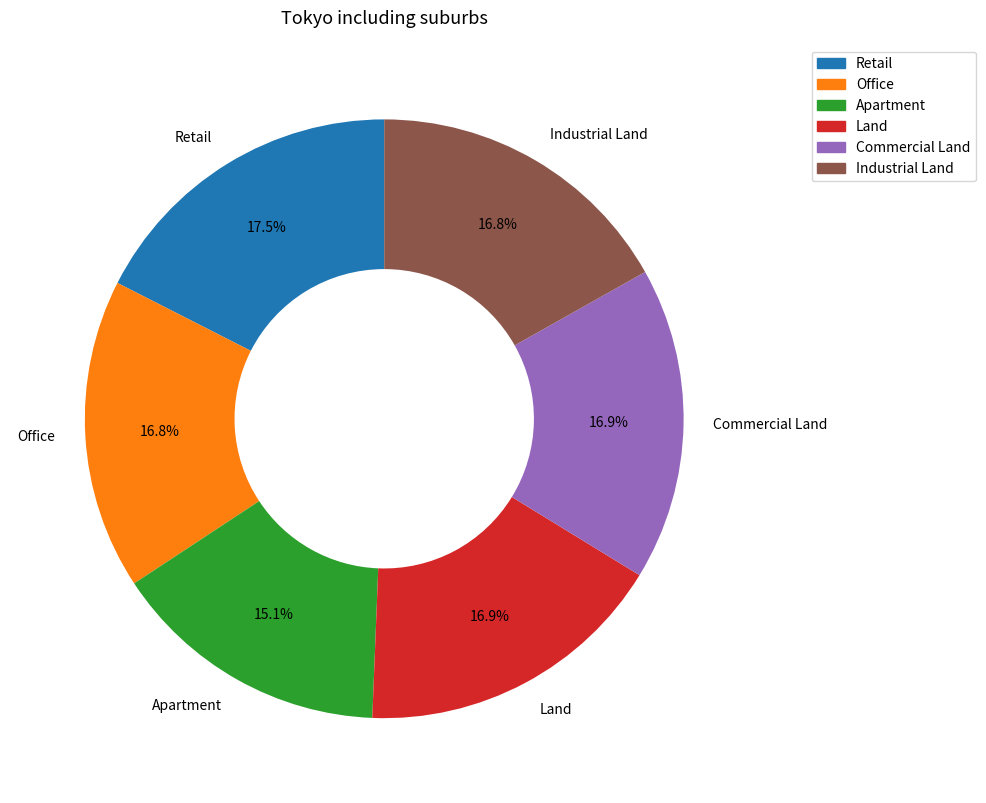

To the nearest percent, what portion does Commercial Land represent?

17%